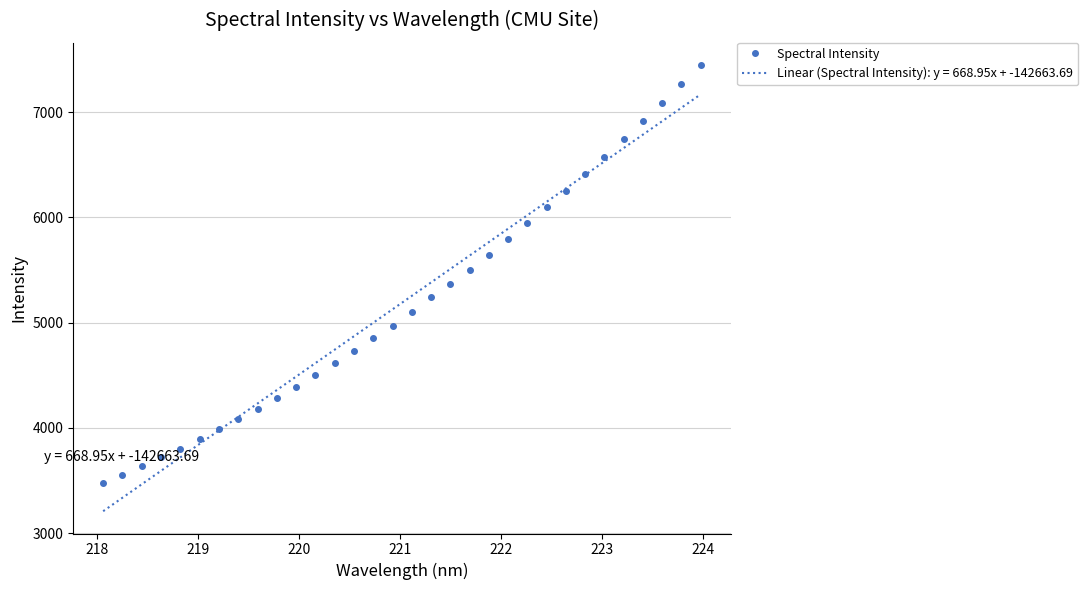

What is the lowest value of the Linear (Spectral Intensity): y = 668.95x + -142663.69 series?

3207.7